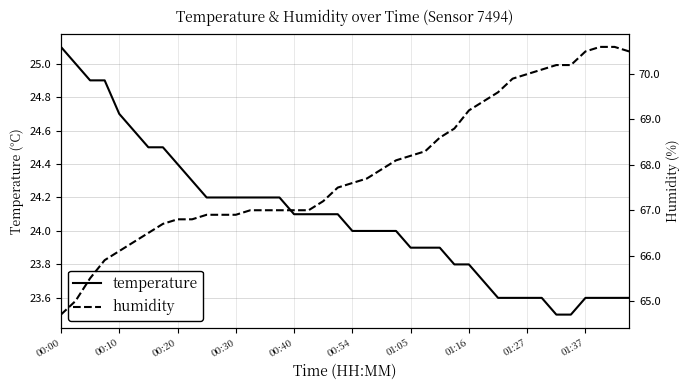

True or false: temperature and humidity intersect in this chart.

False